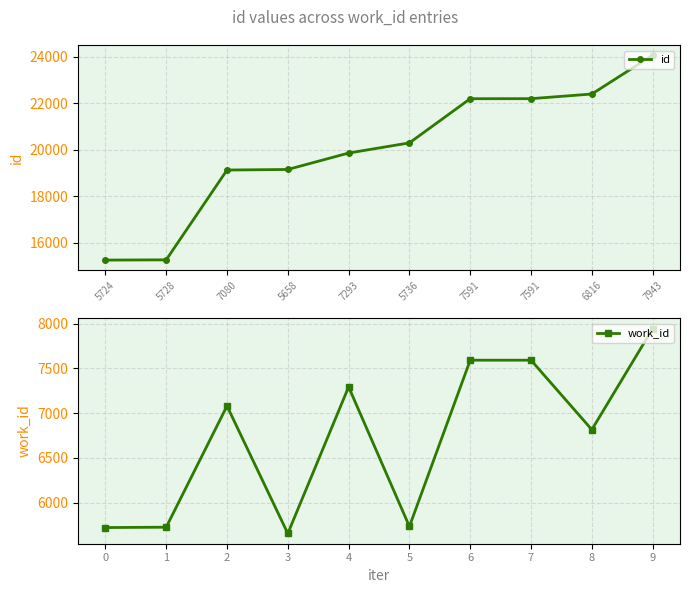

What are all the series names shown in the legend?

id, work_id